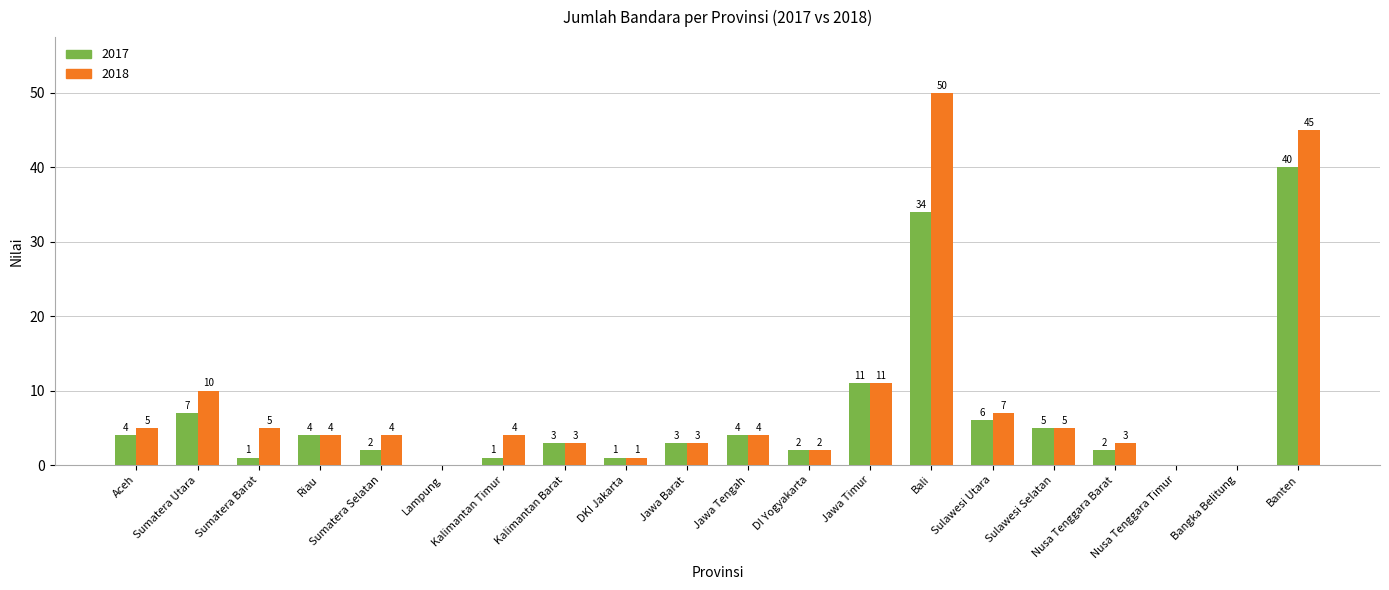

Does the chart contain stacked bars?

No